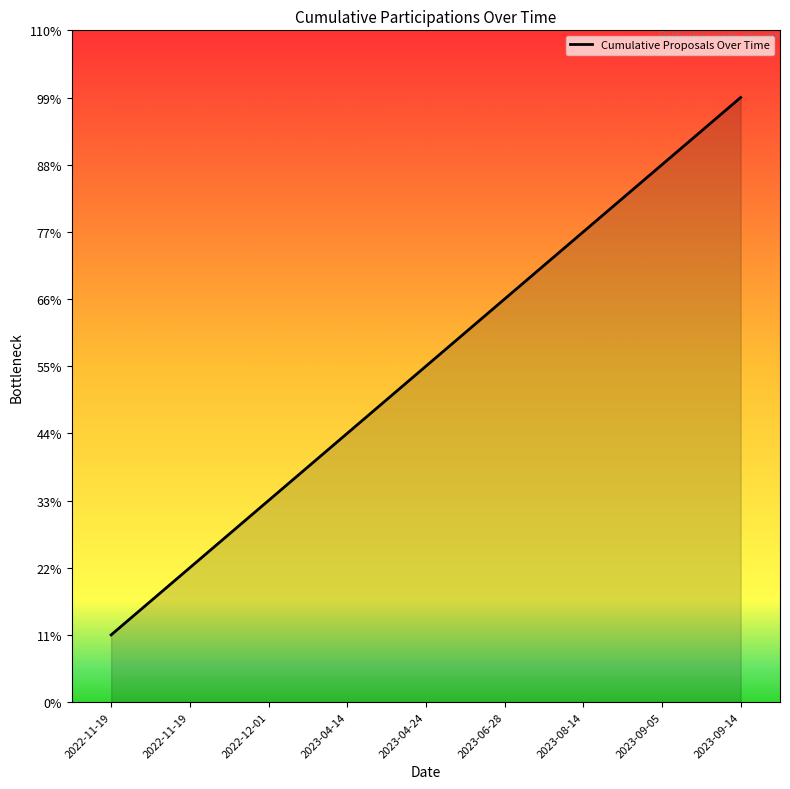

Rank the categories by value from lowest to highest.

2022-11-19, 2022-11-19, 2022-12-01, 2023-04-14, 2023-04-24, 2023-06-28, 2023-08-14, 2023-09-05, 2023-09-14